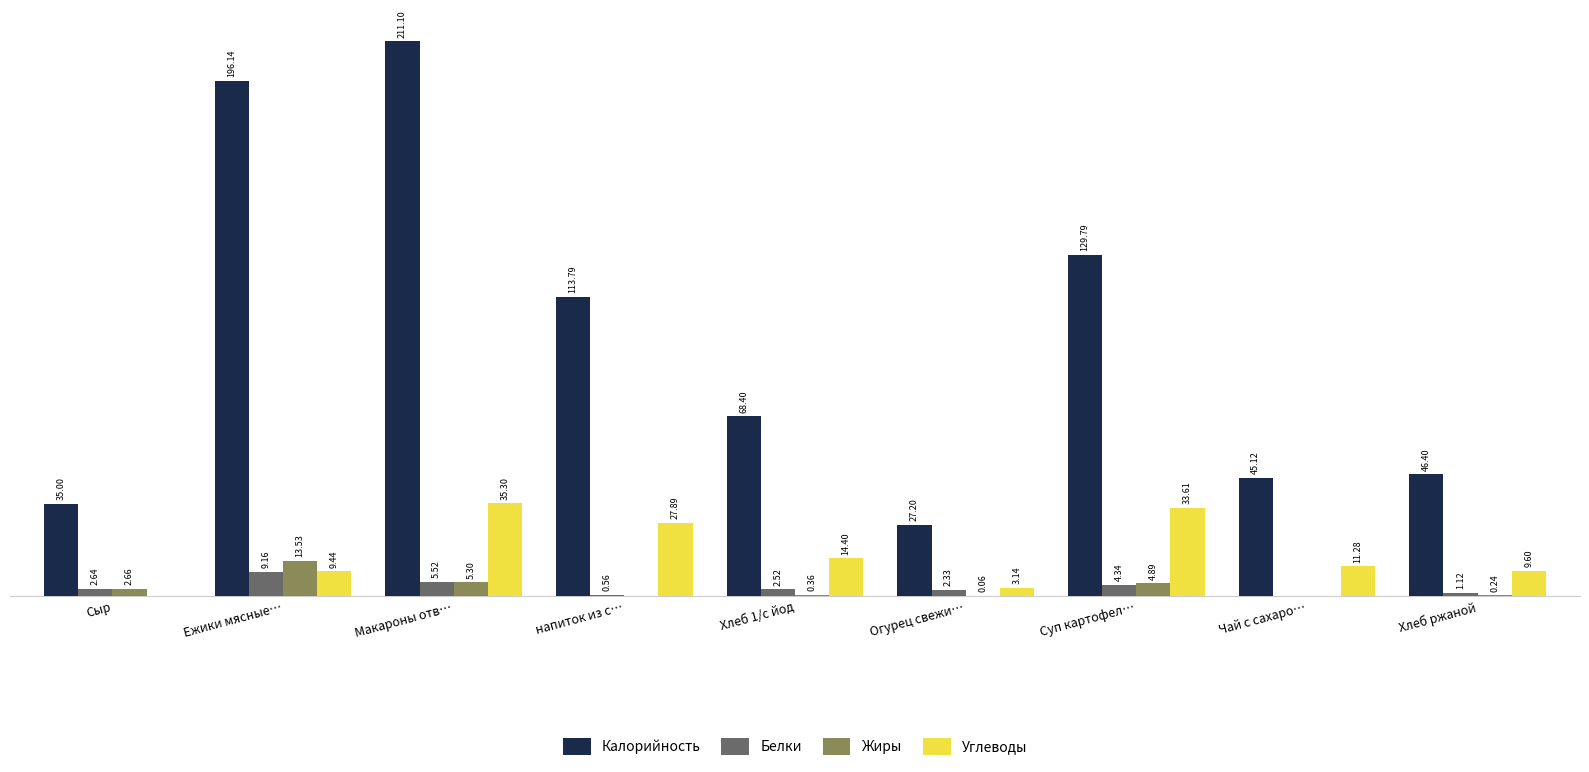

Where is Жиры nearest to the value 6?

Макароны отв…